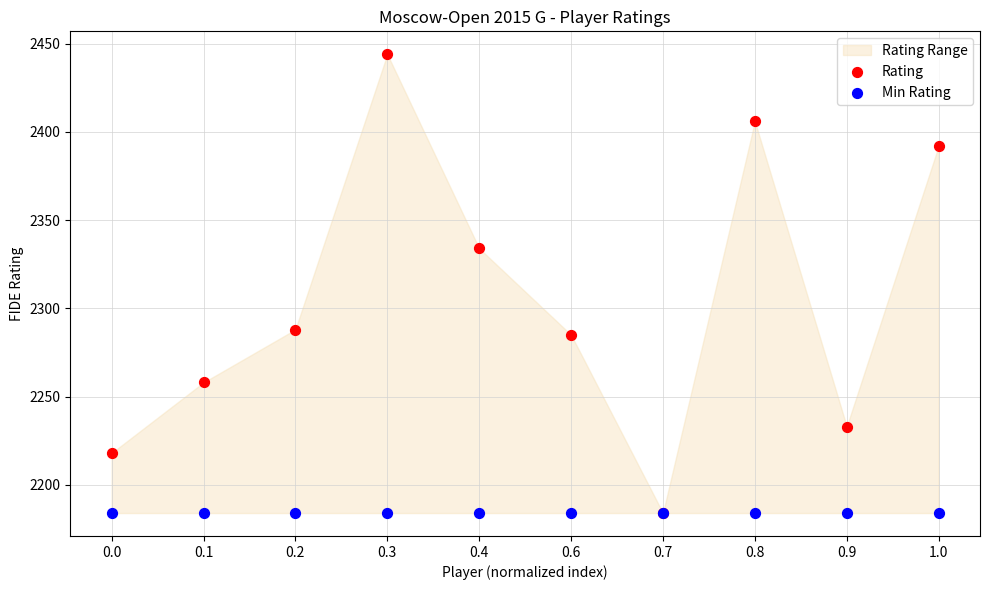

In the Rating series, what Y value is closest to 2314?

2334